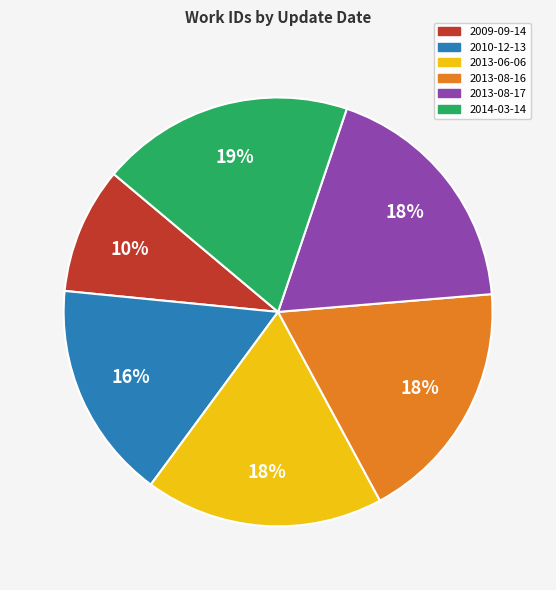

Which has a higher value, 2010-12-13 or 2013-08-17?

2013-08-17